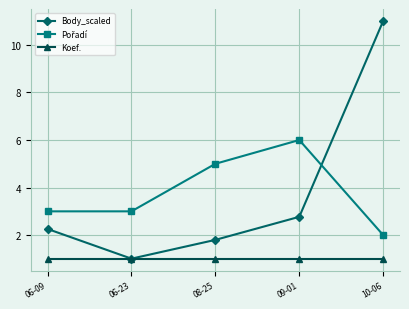

What is the label of the 1st point from the left?

06-09